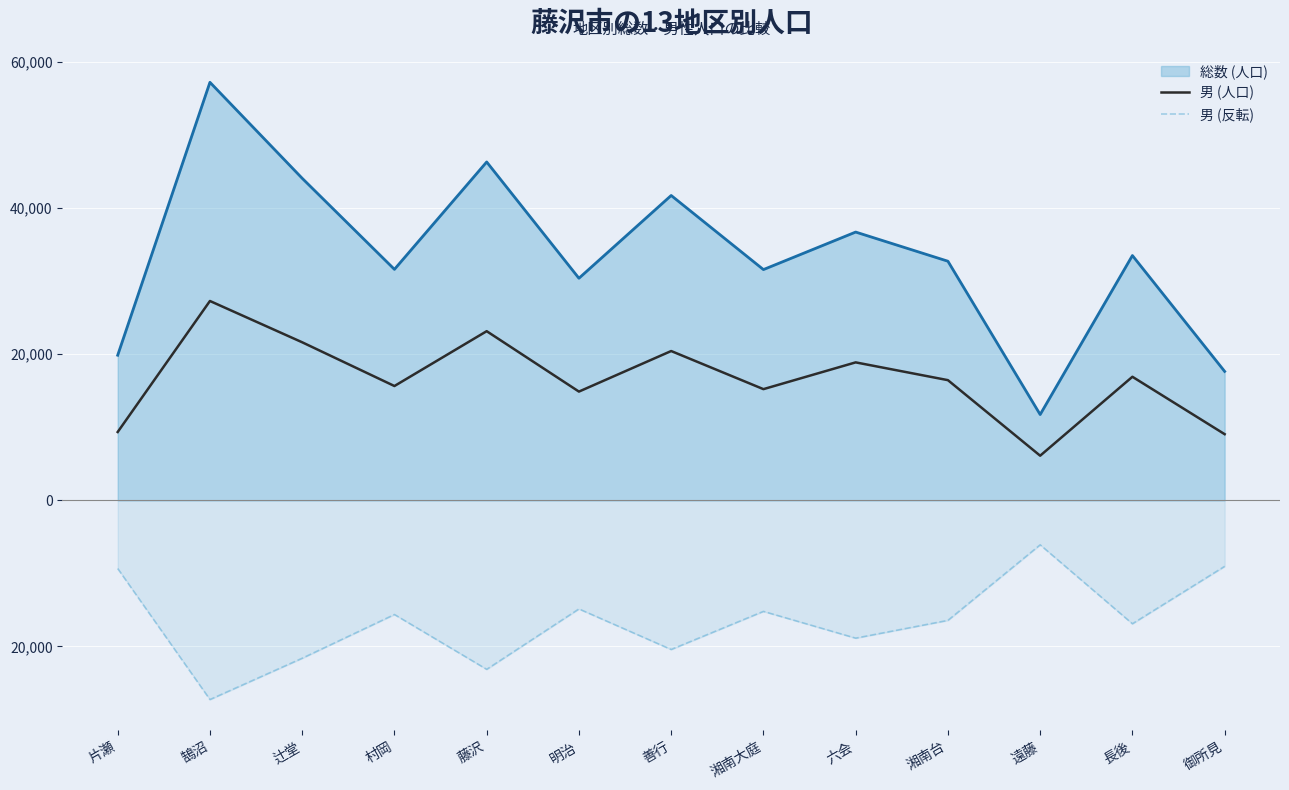

True or false: 男 (人口) and 男 (反転) intersect in this chart.

False